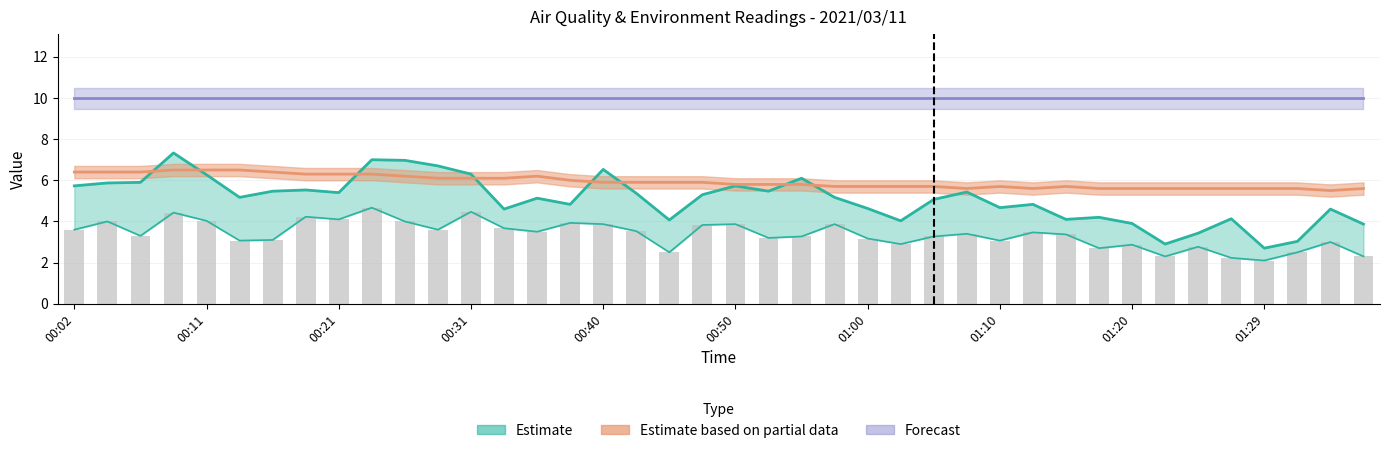

The SDS_P1 series shows 2.5 at 00:19. True or false?

False